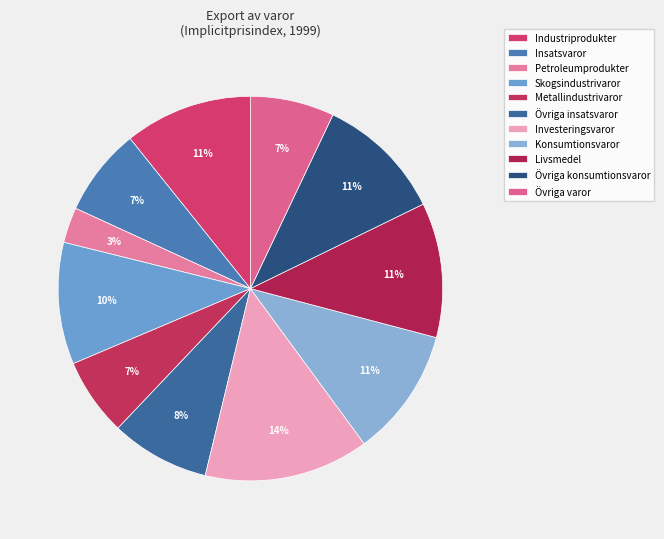

Is there a majority slice in this chart?

No